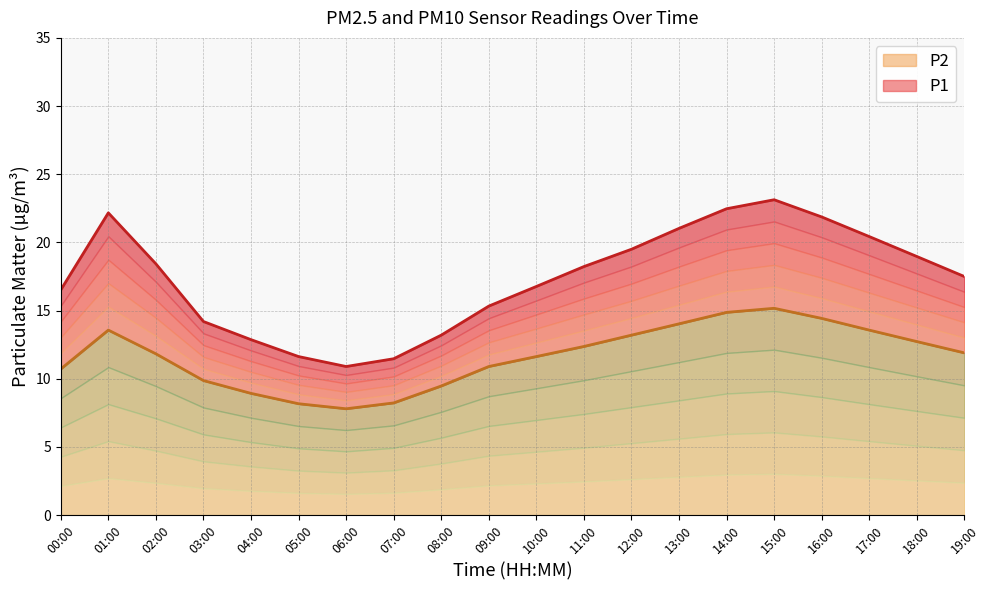

What is the total value across all series at 08:00?

22.7